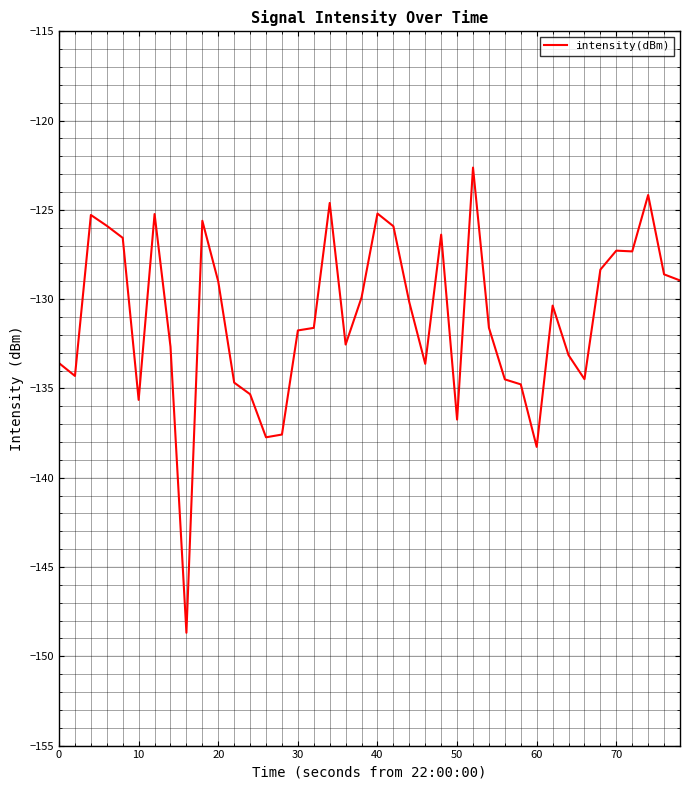

What is the maximum value shown in the chart?

-122.6